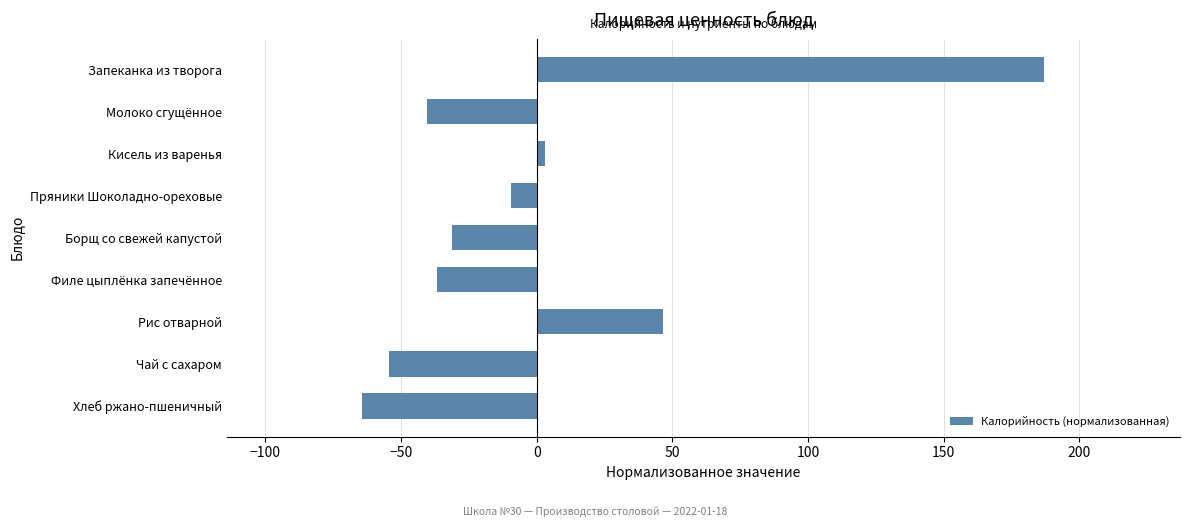

List the labels in order of value, largest first.

Запеканка из творога, Рис отварной, Кисель из варенья, Пряники Шоколадно-ореховые, Борщ со свежей капустой, Филе цыплёнка запечённое, Молоко сгущённое, Чай с сахаром, Хлеб ржано-пшеничный